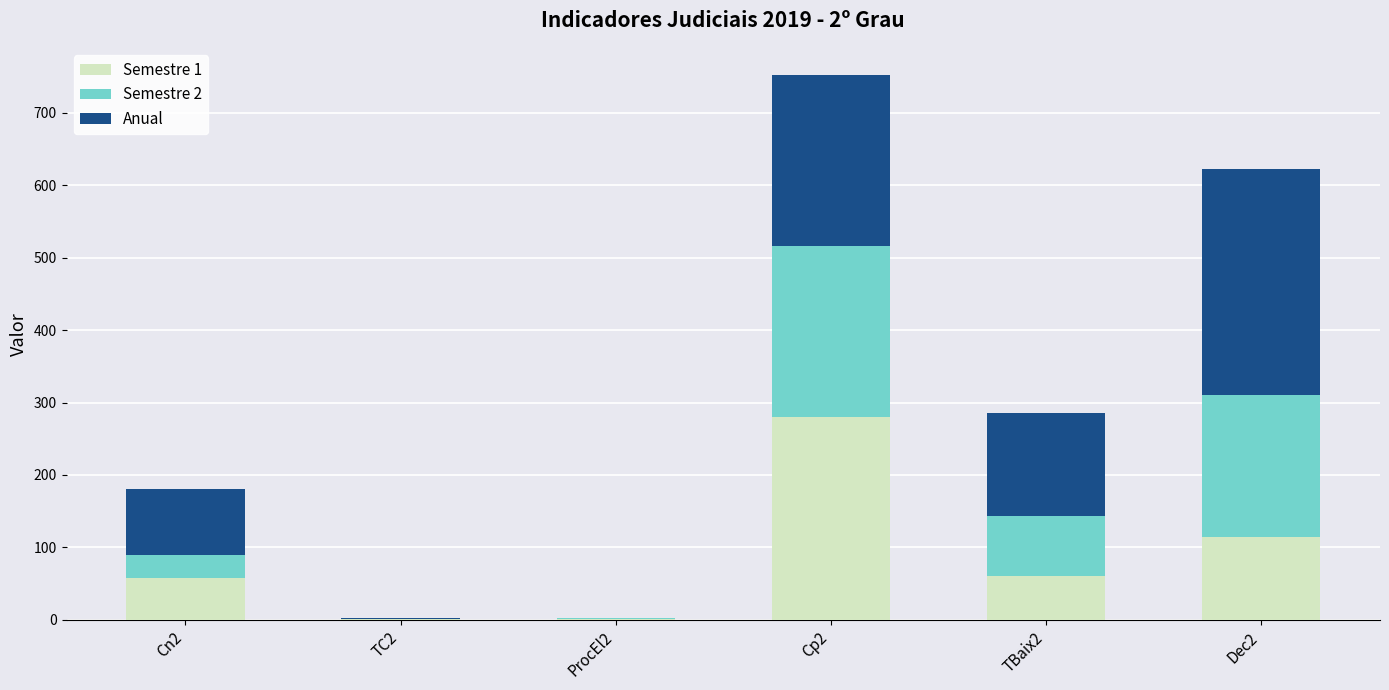

Which category has the highest value in the Semestre 1 series?

Cp2